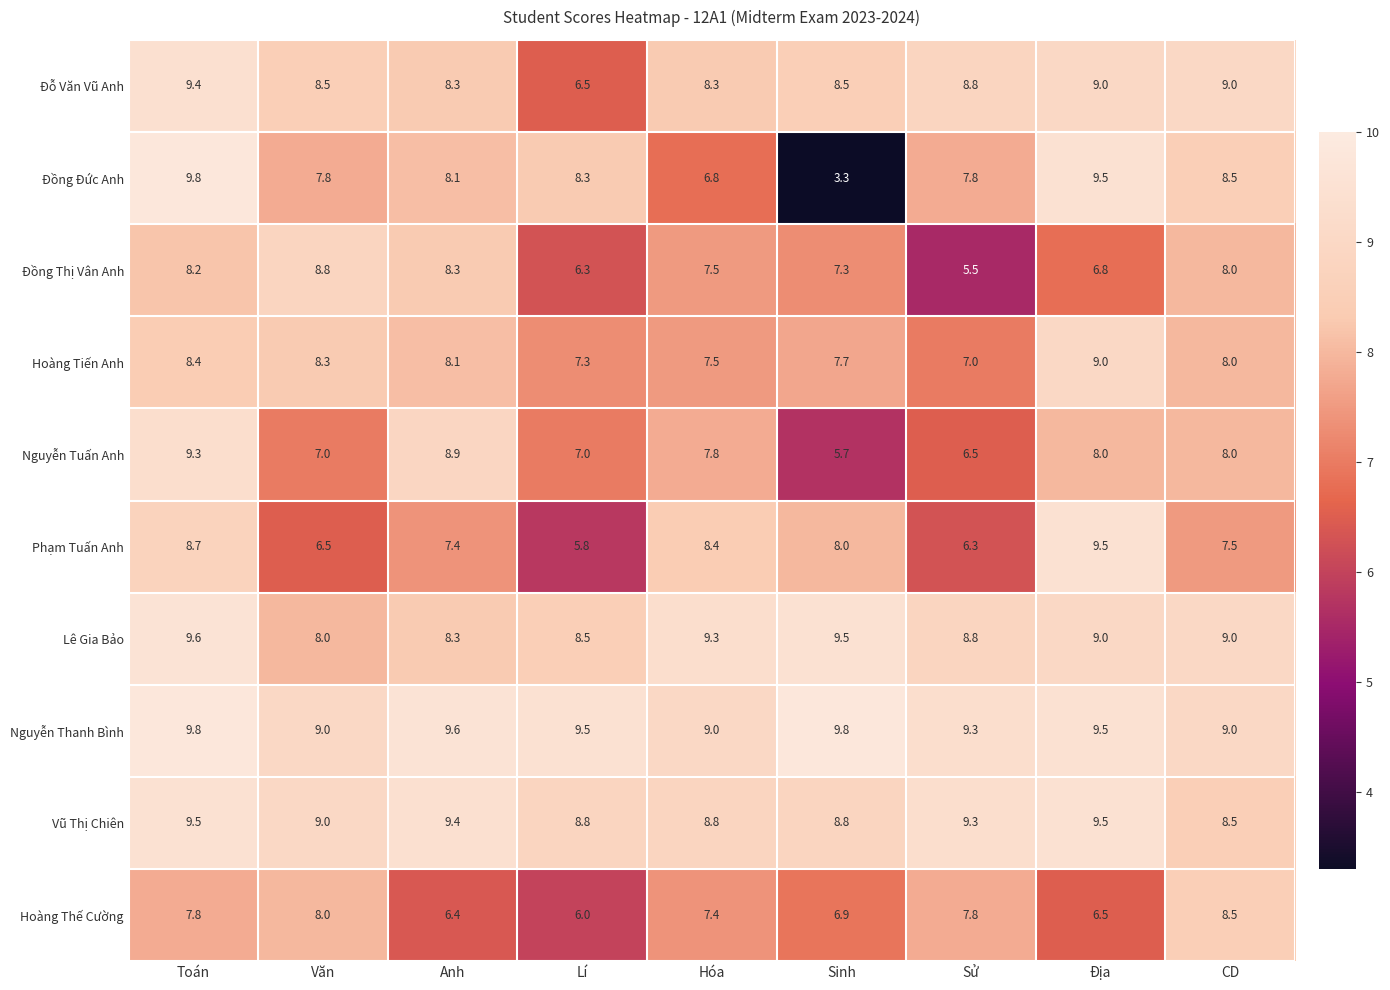

Which series changed the most between Anh and Sinh?

Đồng Đức Anh